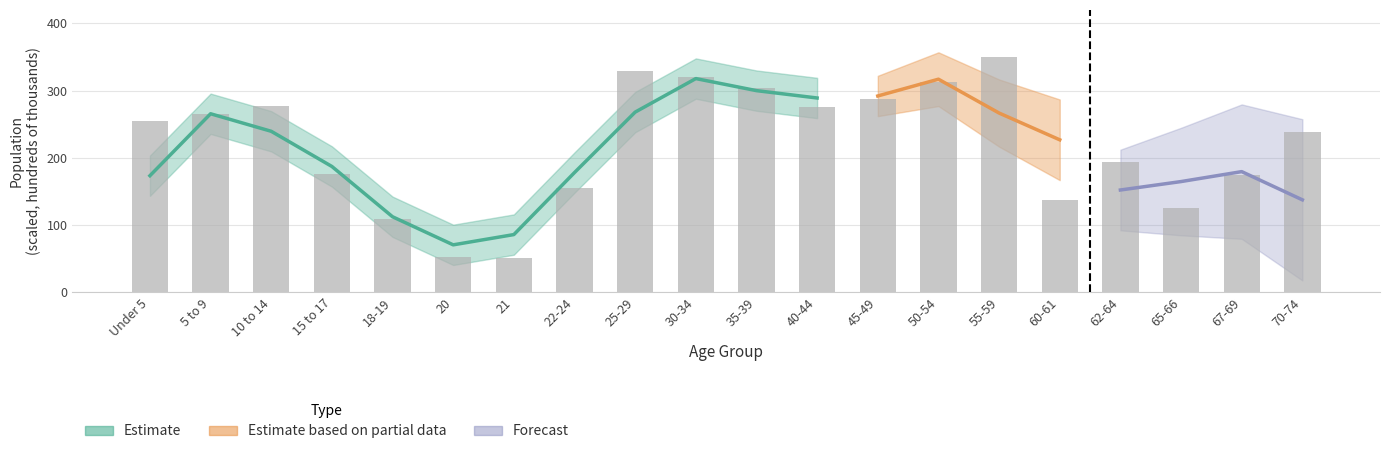

Reading left to right, what are all the values shown in this chart?

Under 5=254.4	5 to 9=265.8	10 to 14=276.5	15 to 17=176.1	18-19=108.7	20=52.0	21=50.8	22-24=154.5	25-29=328.9	30-34=320.5	35-39=304.3	40-44=275.1	45-49=287.7	50-54=313.3	55-59=350.0	60-61=136.6	62-64=193.8	65-66=125.9	67-69=174.2	70-74=238.1